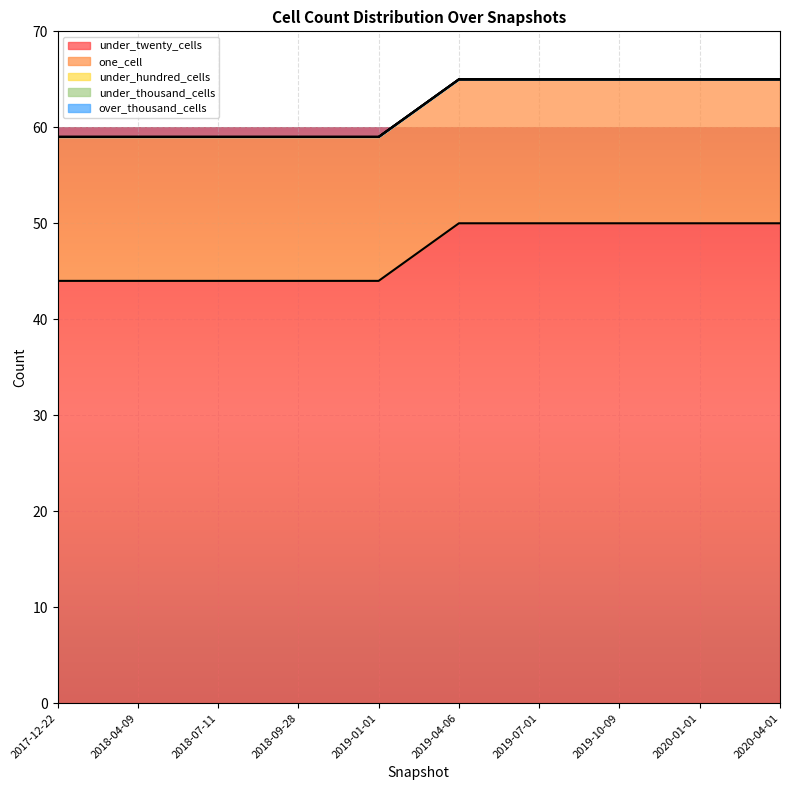

True or false: under_twenty_cells and one_cell intersect in this chart.

False